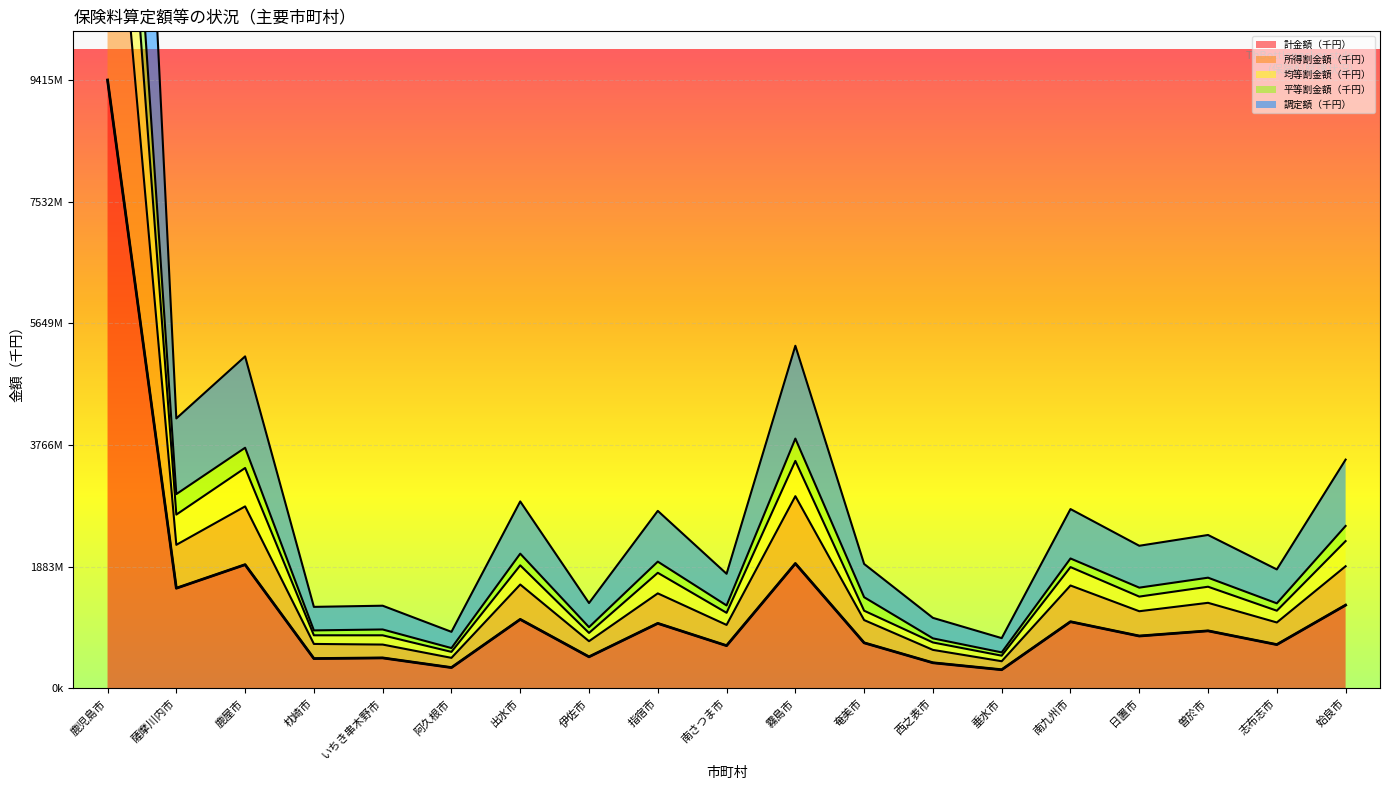

Approximately how many times larger is the value at 鹿児島市 compared to 阿久根市?

29.2